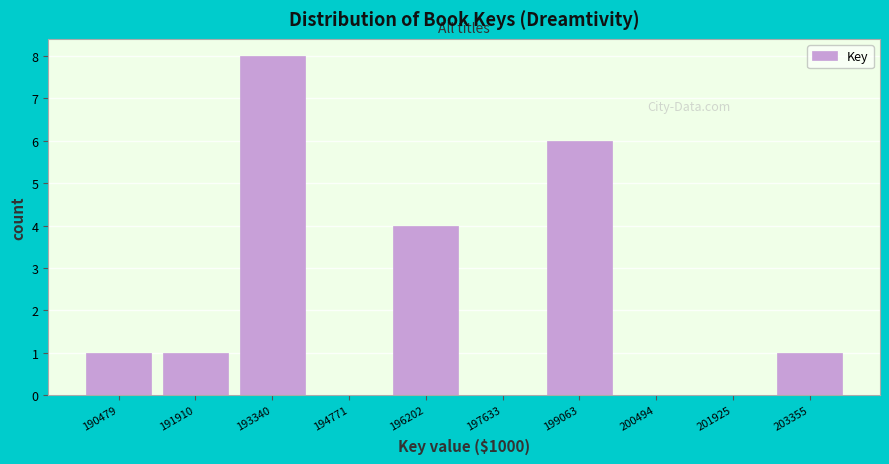

What is the height of the bar covering 195400 to 197000 on the x-axis? Neither the bar edges nor the heights are printed on the chart, so give them approximately, as read against the axes.

4